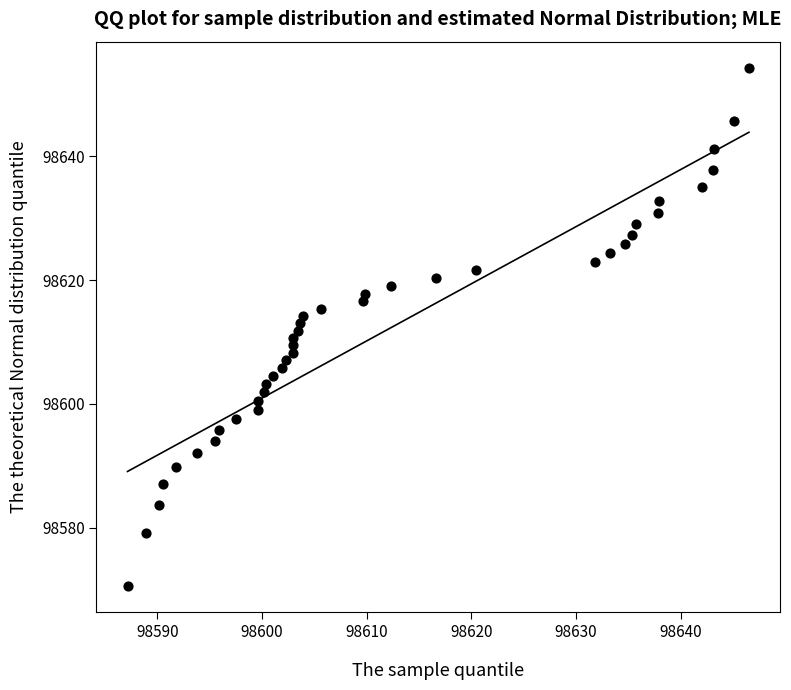

What is the range of Y values (max minus min)?

83.8